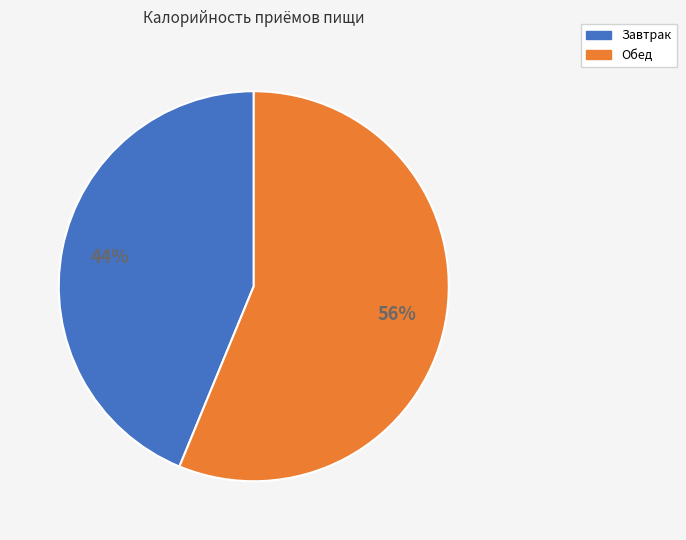

Does Завтрак account for over 50% of the chart?

No